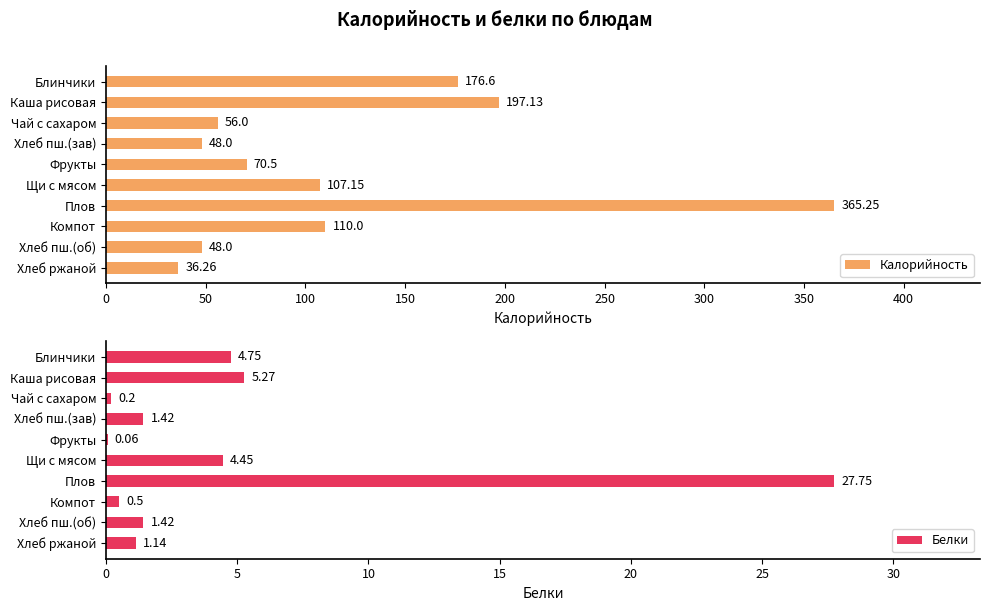

What is the lowest value of the Калорийность series?

36.3